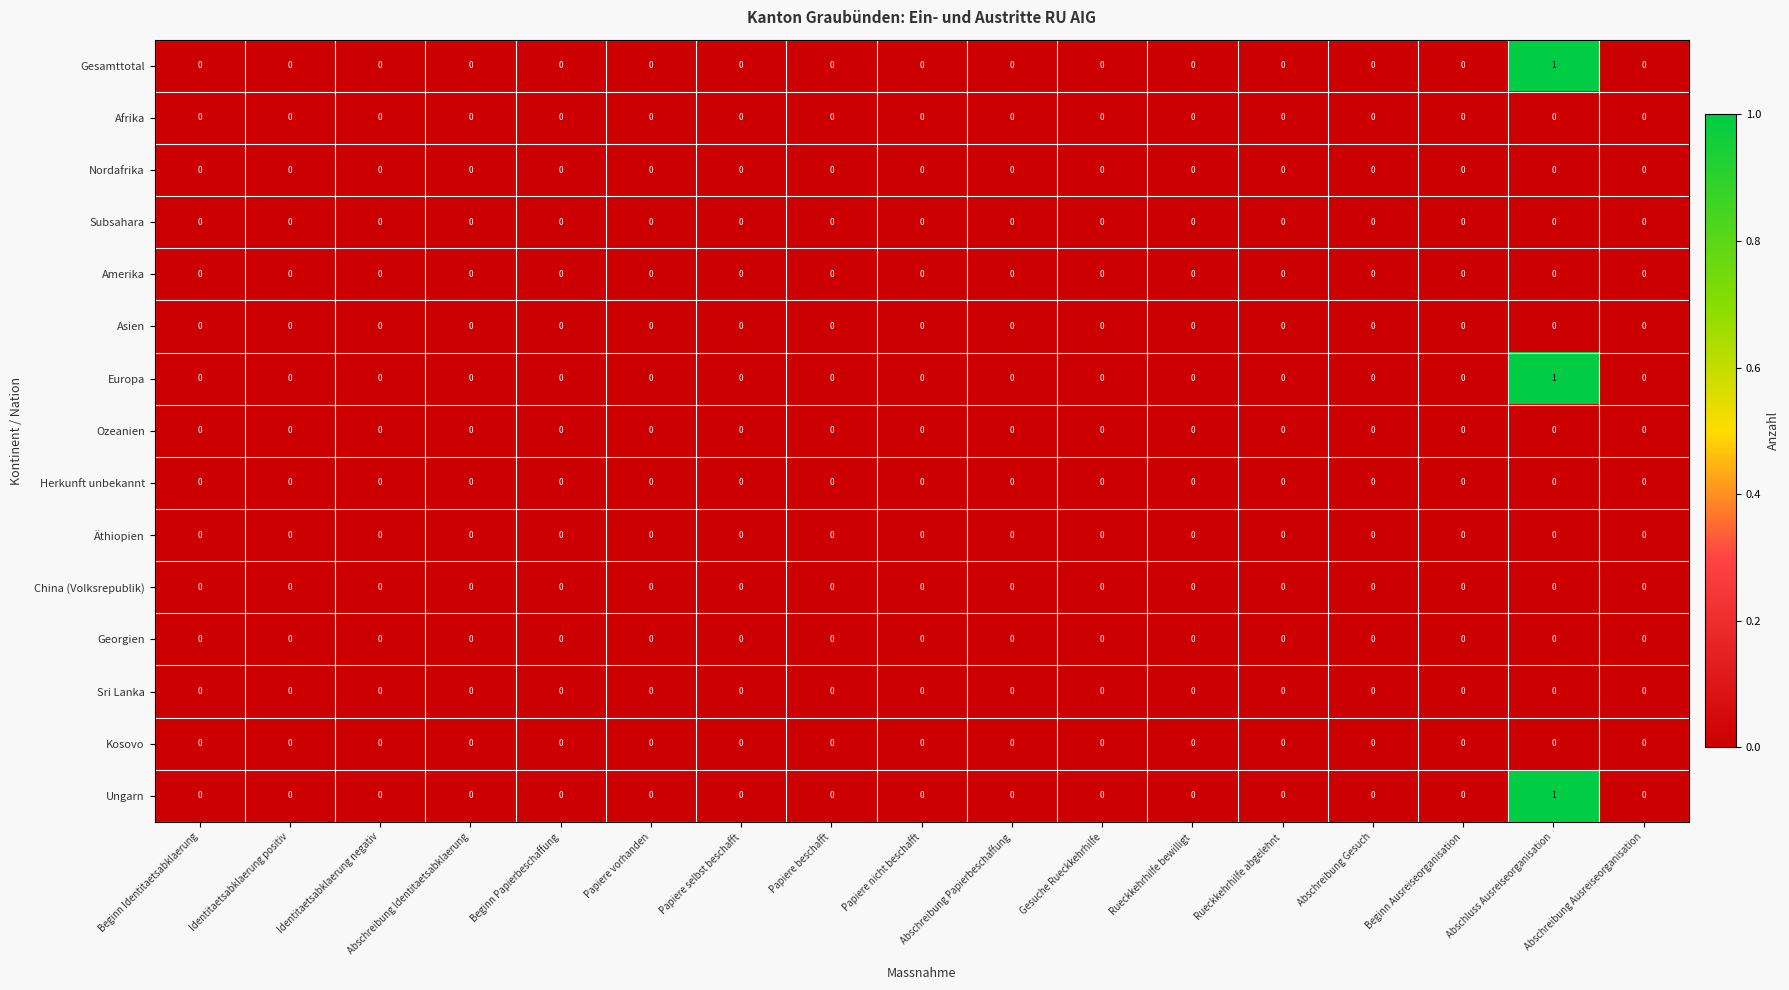

How many Europa values are between 0 and 1?

17